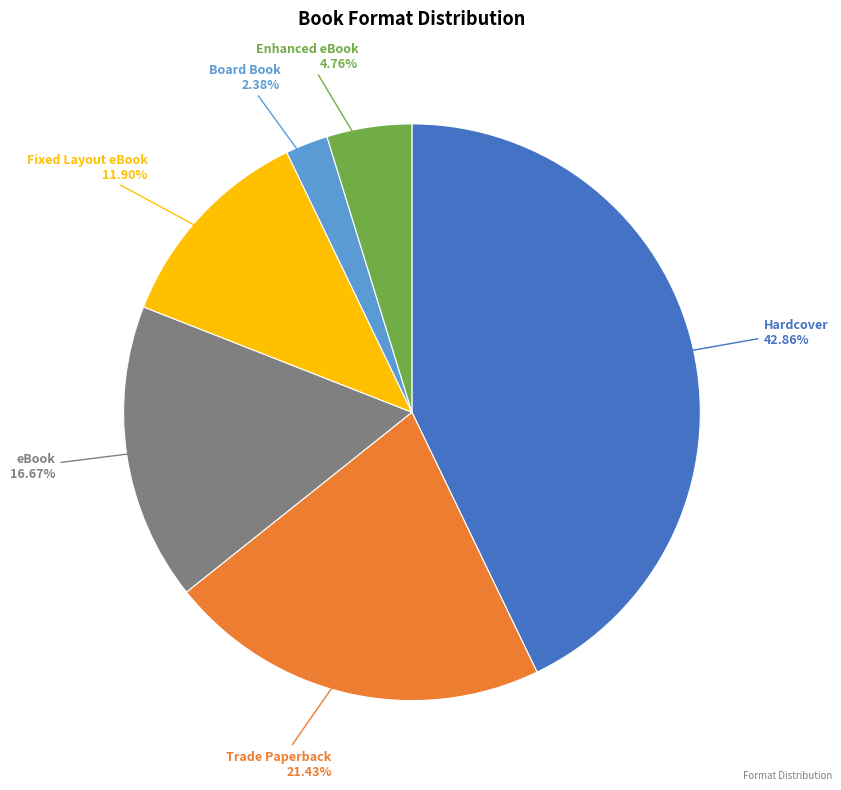

Is there any slice that represents more than half of the pie?

No